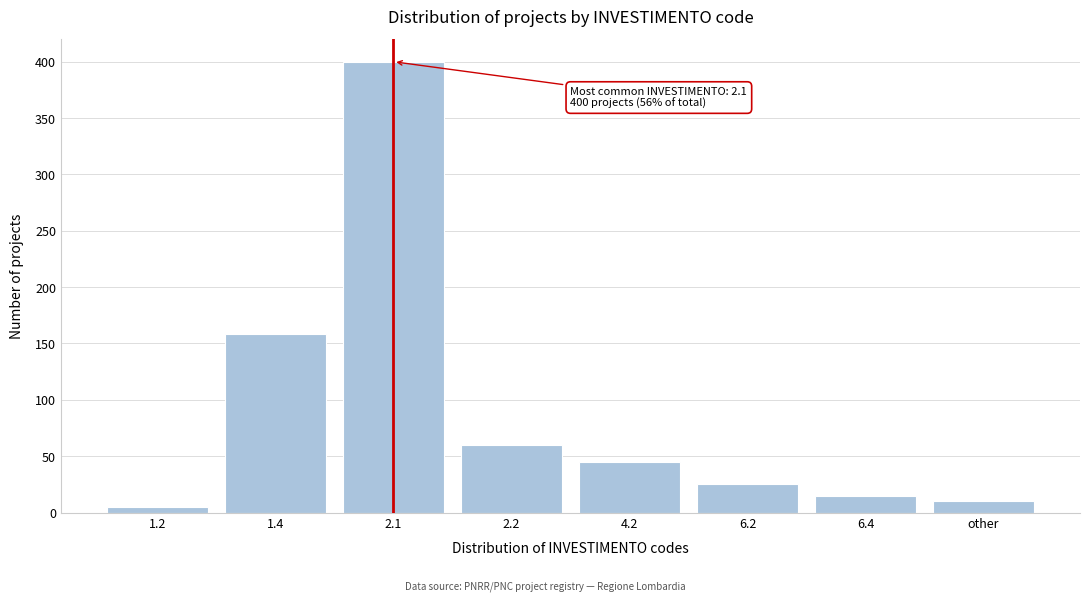

Reading left to right, what are all the values shown in this chart?

5	158	400	60	45	25	15	10